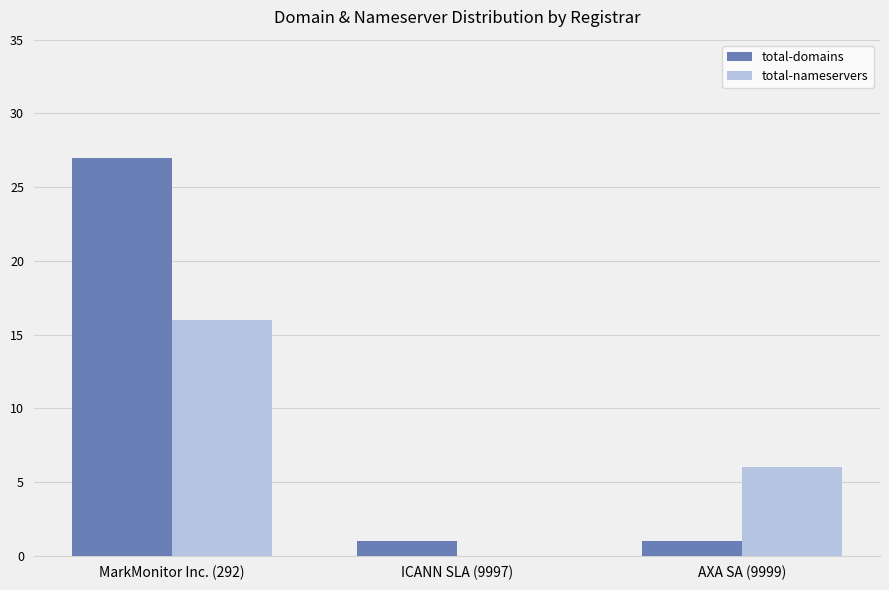

What is the greatest value displayed?

27